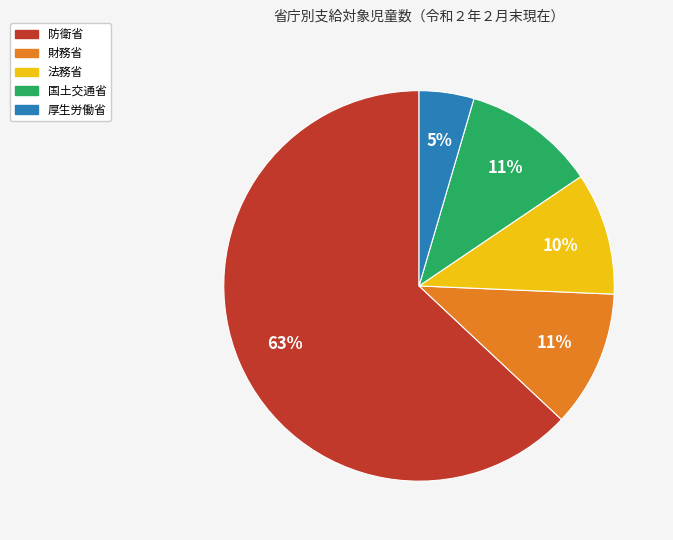

Which slice represents more than half of the pie?

防衛省